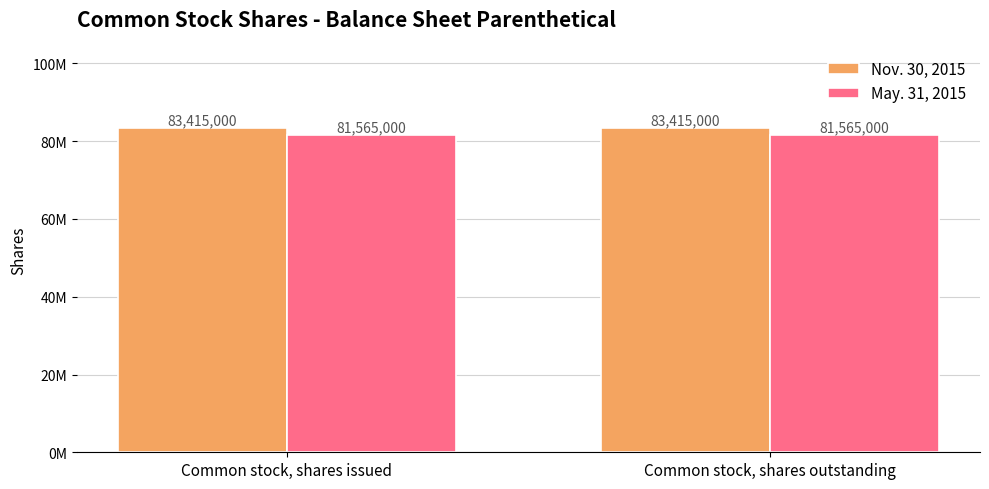

Does the chart contain stacked bars?

No